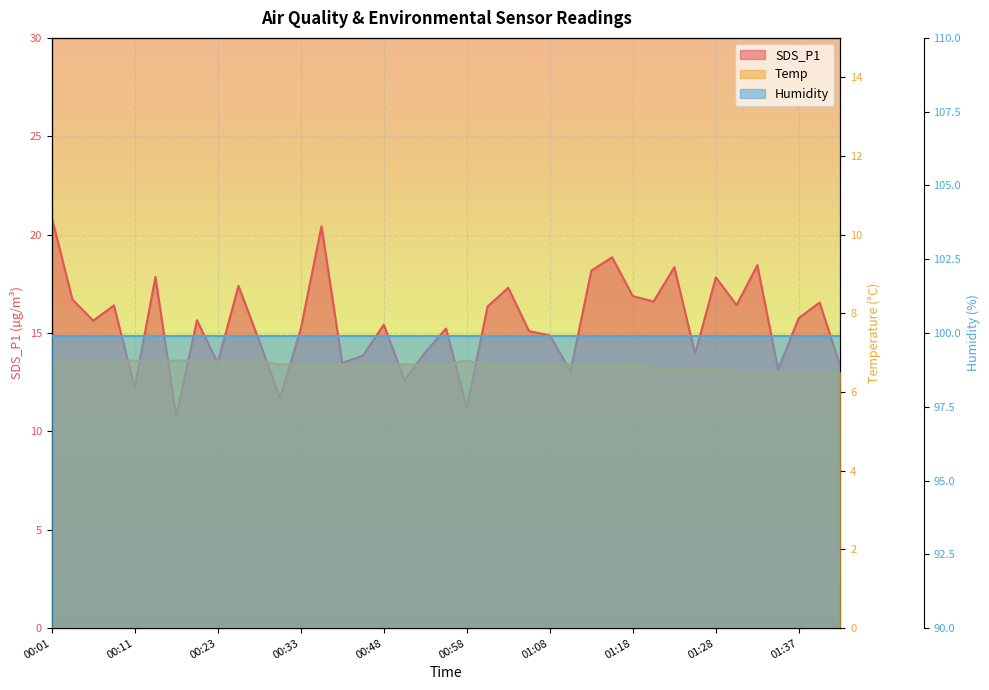

In Temp, how many points are higher than both neighbors (excluding endpoints)?

1